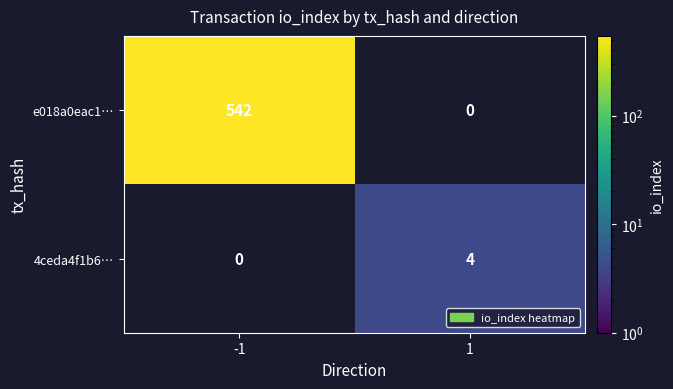

The value of e018a0eac1… at -1 is 329. True or false?

False